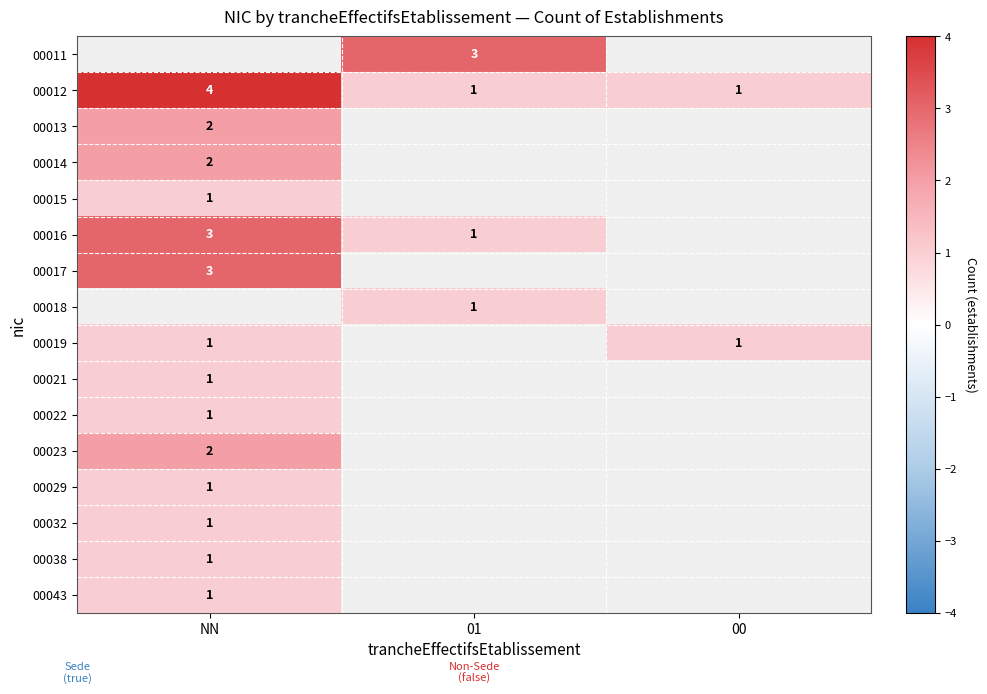

Is the value of 00013 at NN greater than the value of 00018 at 01?

Yes